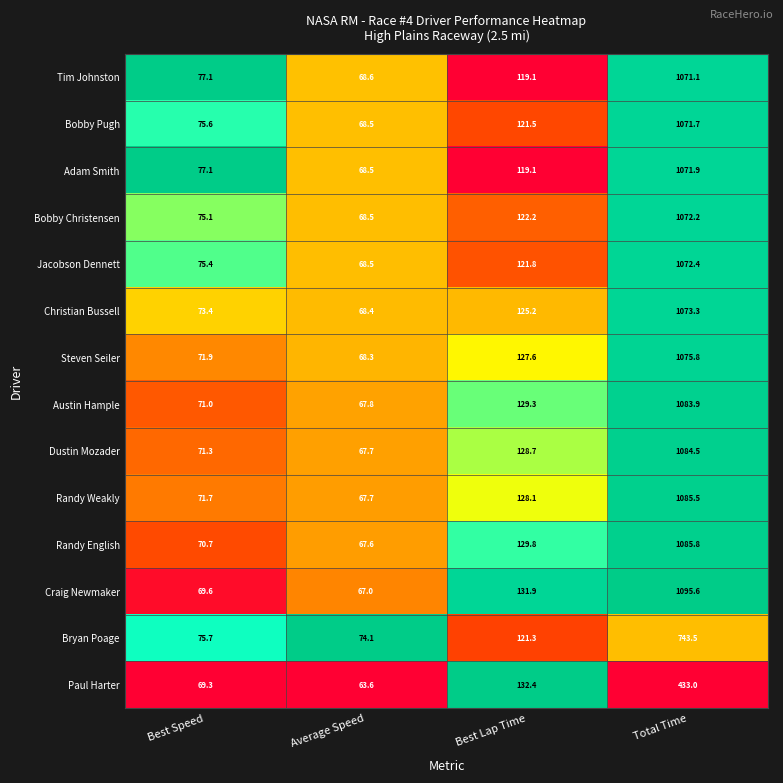

The value of Paul Harter at Average Speed is 35.2. True or false?

False